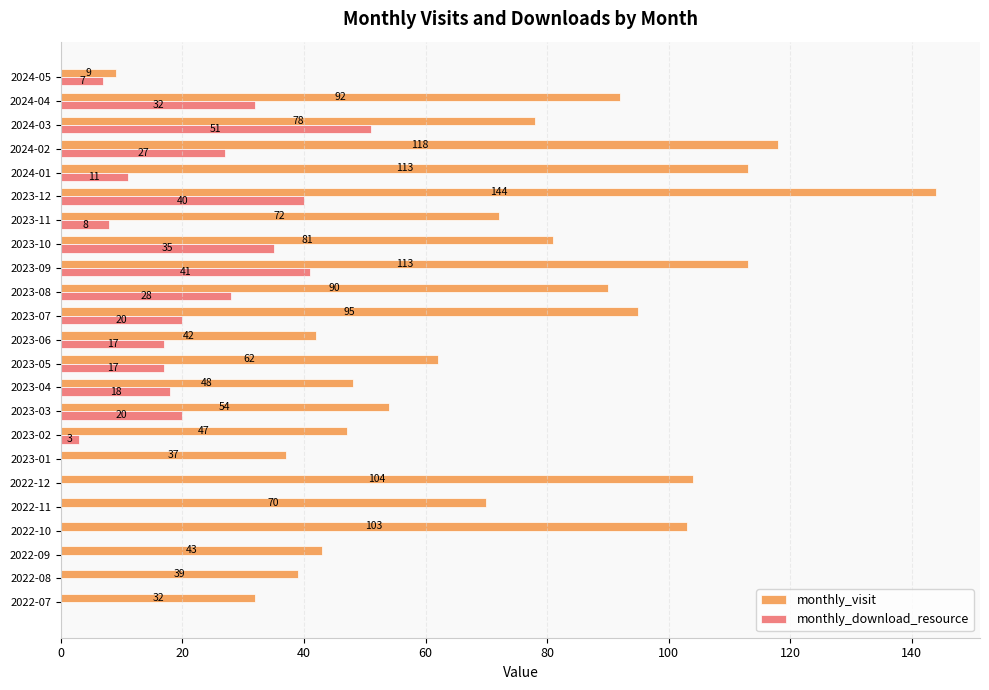

What are all the series names shown in the legend?

monthly_visit, monthly_download_resource